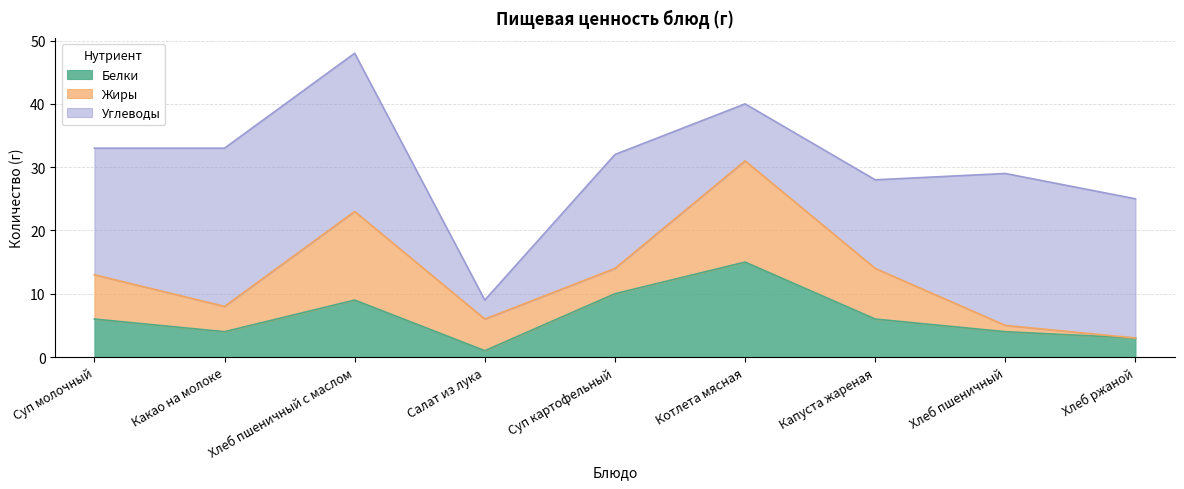

In Углеводы, how many points are lower than both neighbors (excluding endpoints)?

2